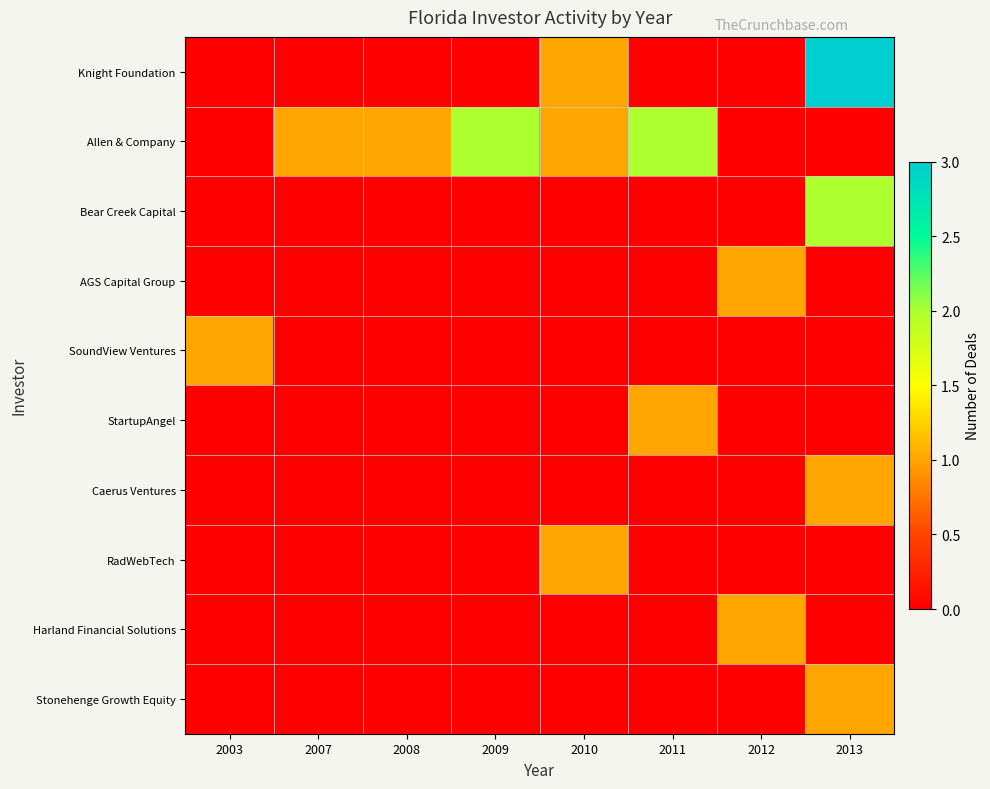

List the series in order of their peak value, highest first.

Knight Foundation, Allen & Company, Bear Creek Capital, AGS Capital Group, SoundView Ventures, StartupAngel, Caerus Ventures, RadWebTech, Harland Financial Solutions, Stonehenge Growth Equity